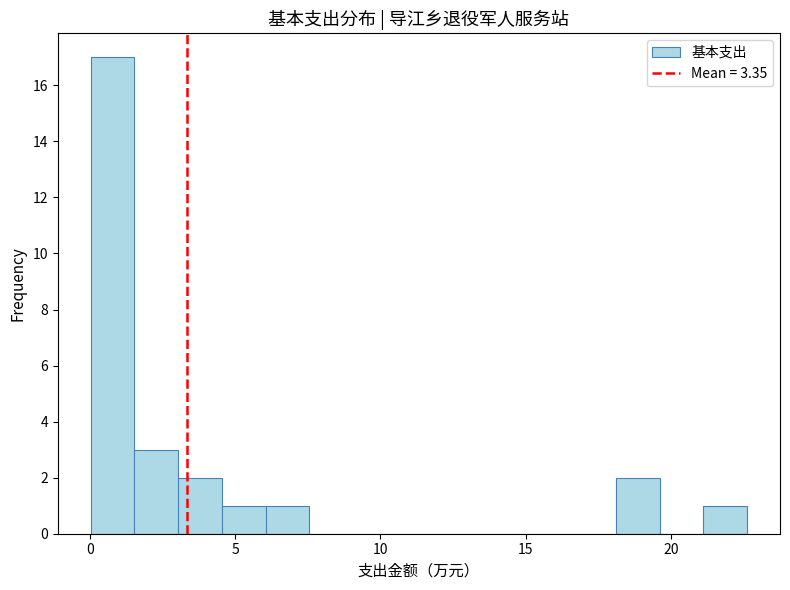

Around what value on the x-axis is the tallest bar? Give the approximate position of its centre, as read against the axis.

1.0